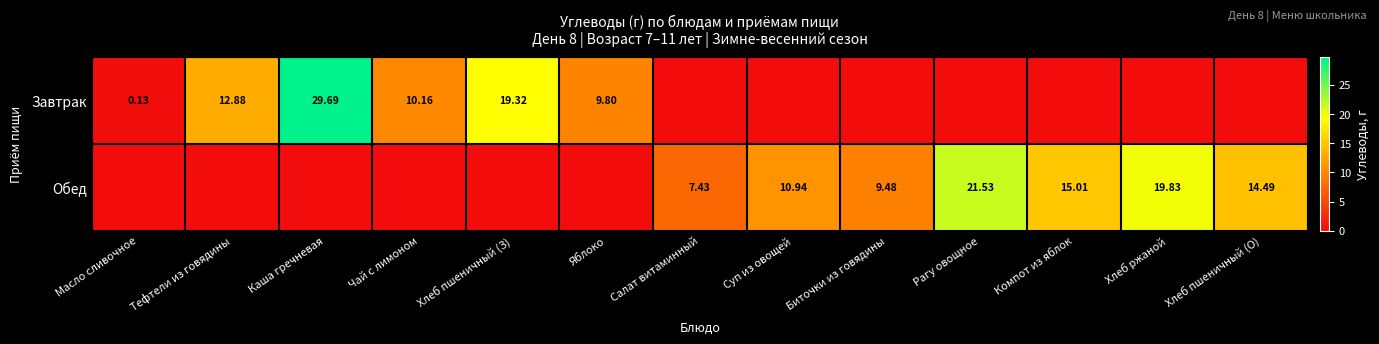

Is the value of Обед at Хлеб пшеничный (О) greater than the value of Завтрак at Тефтели из говядины?

Yes